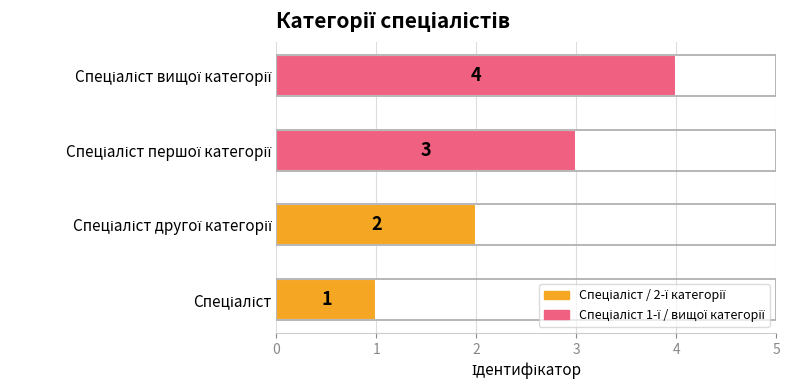

What is the greatest value displayed?

4